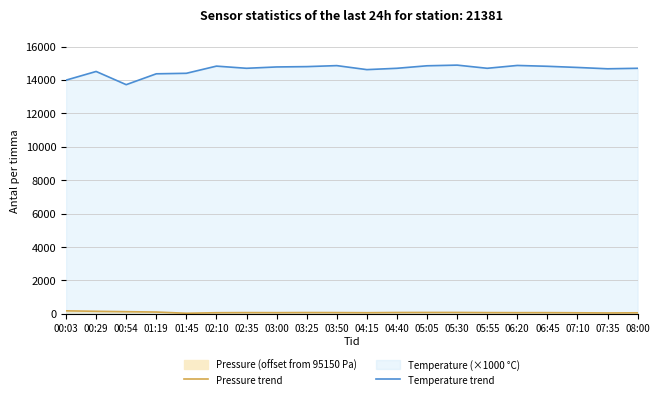

At which label does Pressure trend reach its peak?

00:03